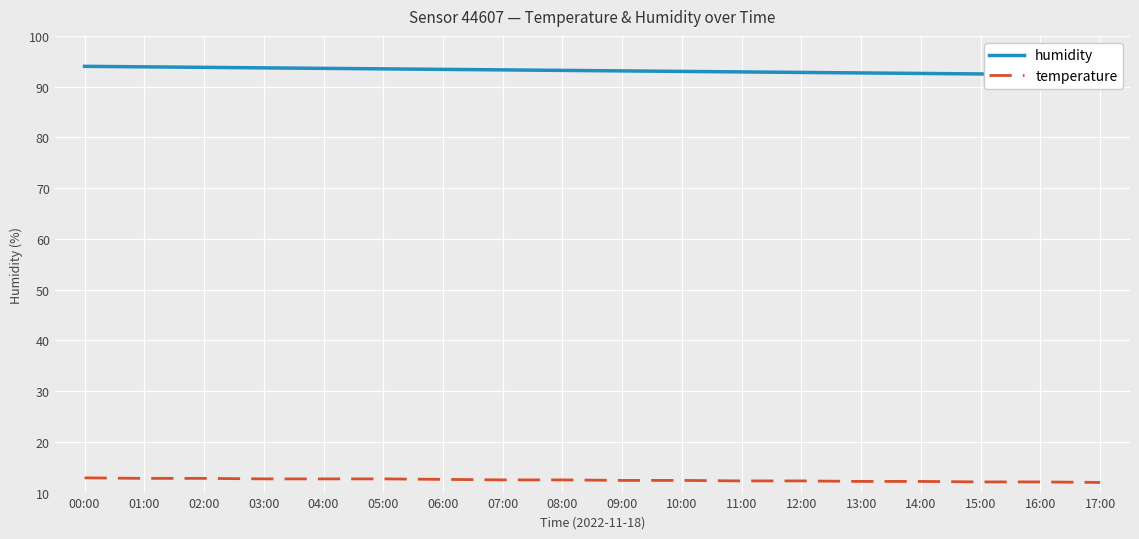

The value of humidity at 17:00 is 155.9. True or false?

False